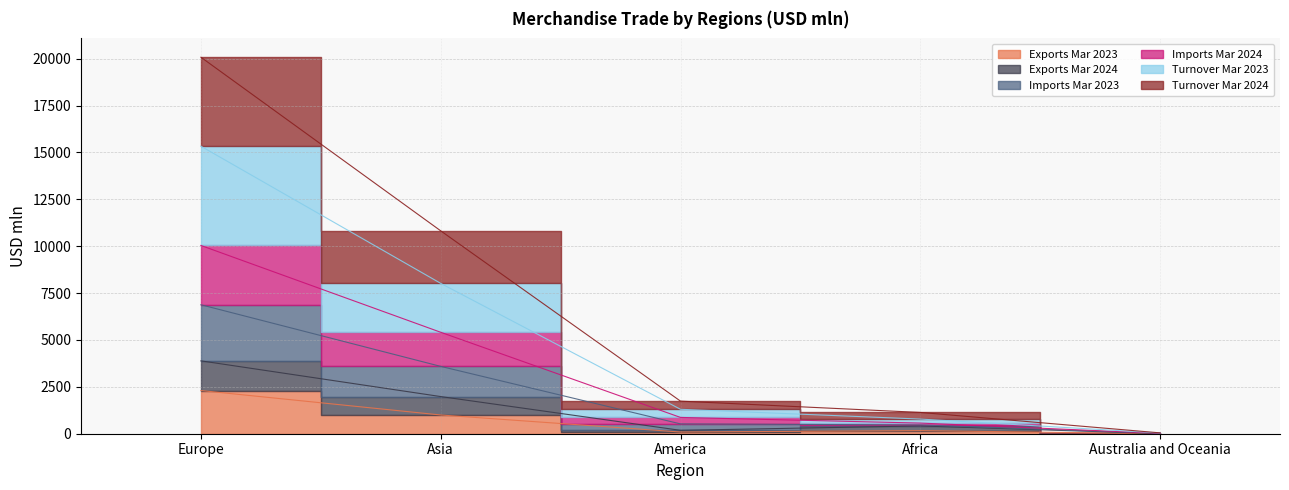

True or false: Exports Mar 2024 and Imports Mar 2024 intersect in this chart.

False